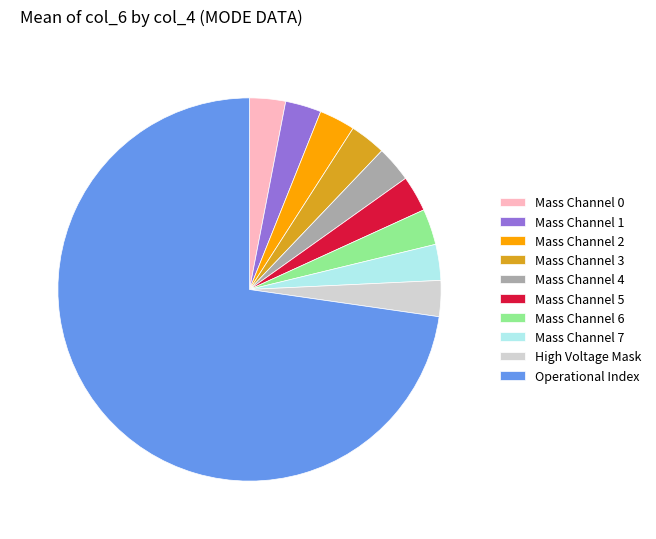

Is there any slice that represents more than half of the pie?

Yes